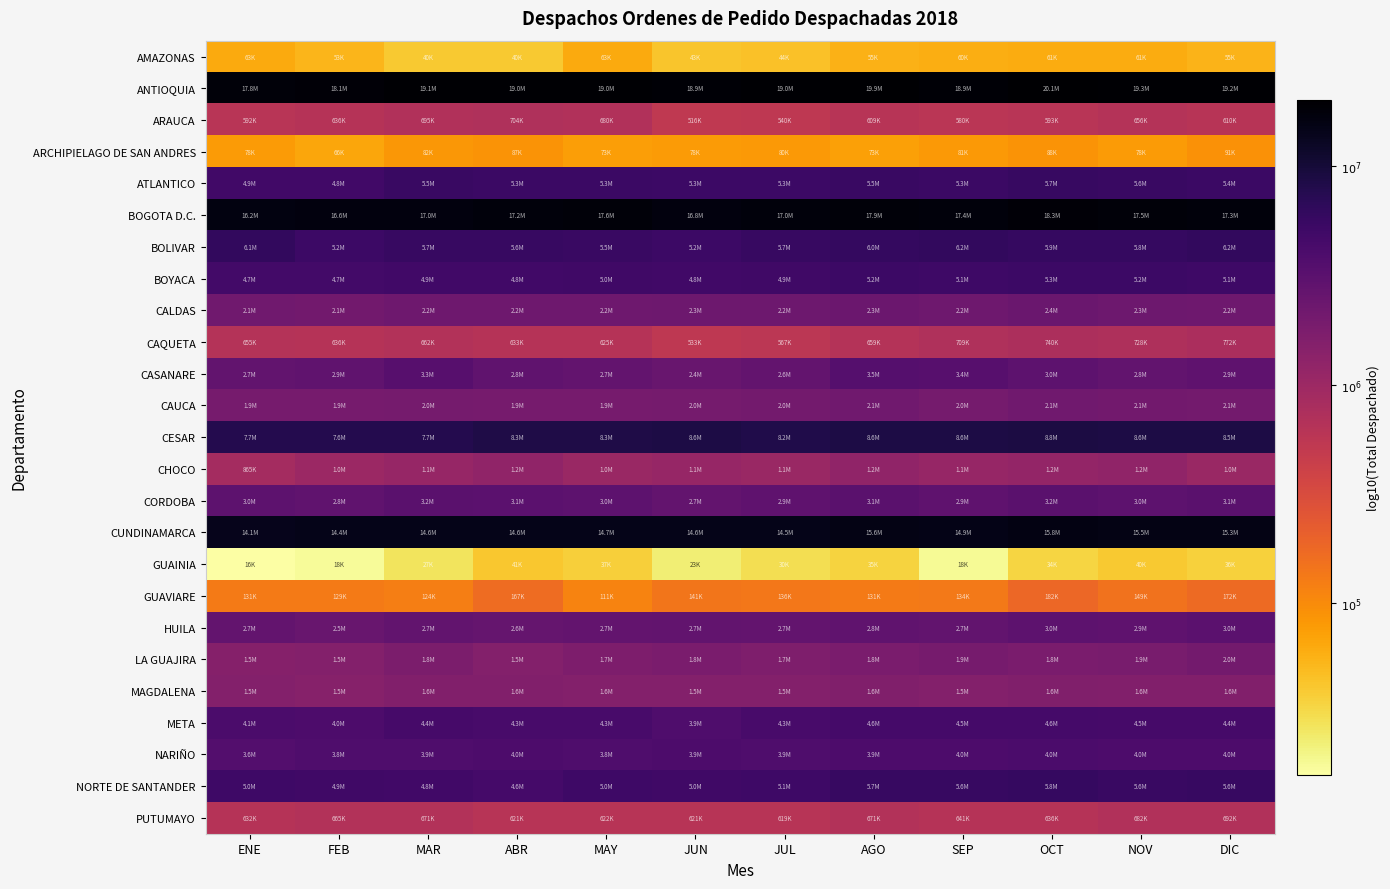

What is the difference between the highest and lowest values at NOV?

2.7